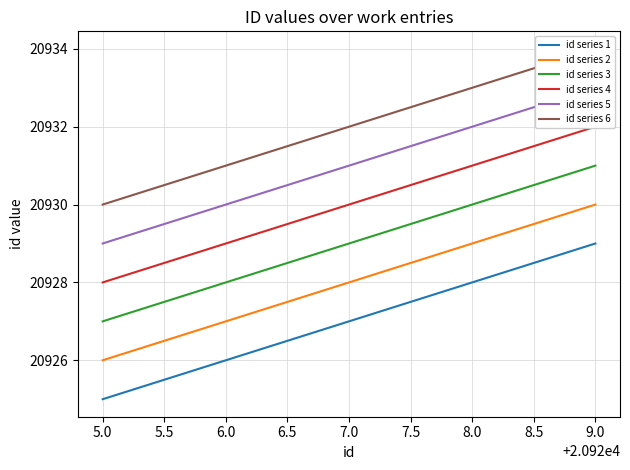

Is it true that id series 1 equals 11922 at 9.0?

False